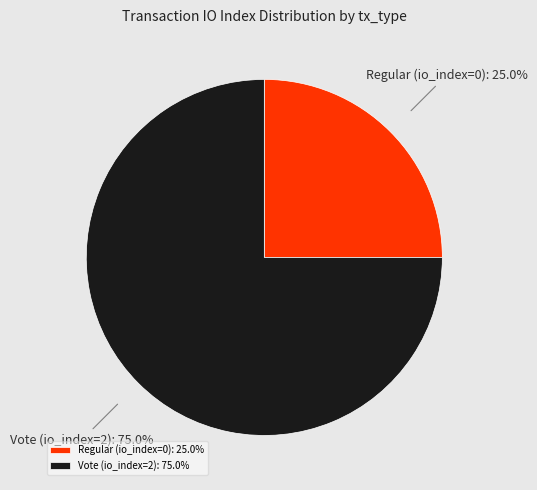

What is the largest slice in the pie chart?

Vote (io_index=2)